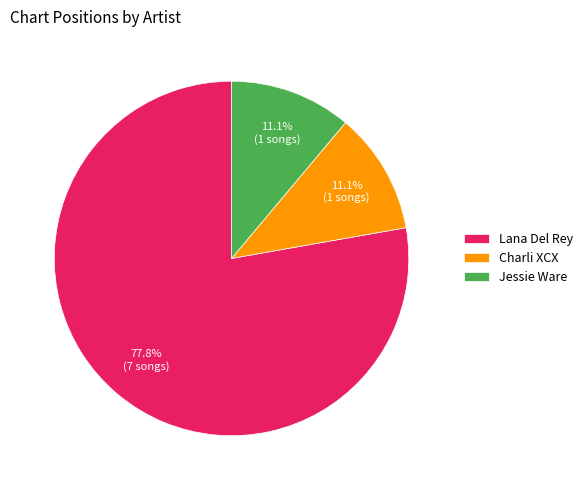

Do Jessie Ware and Lana Del Rey together represent more than half of the pie?

Yes